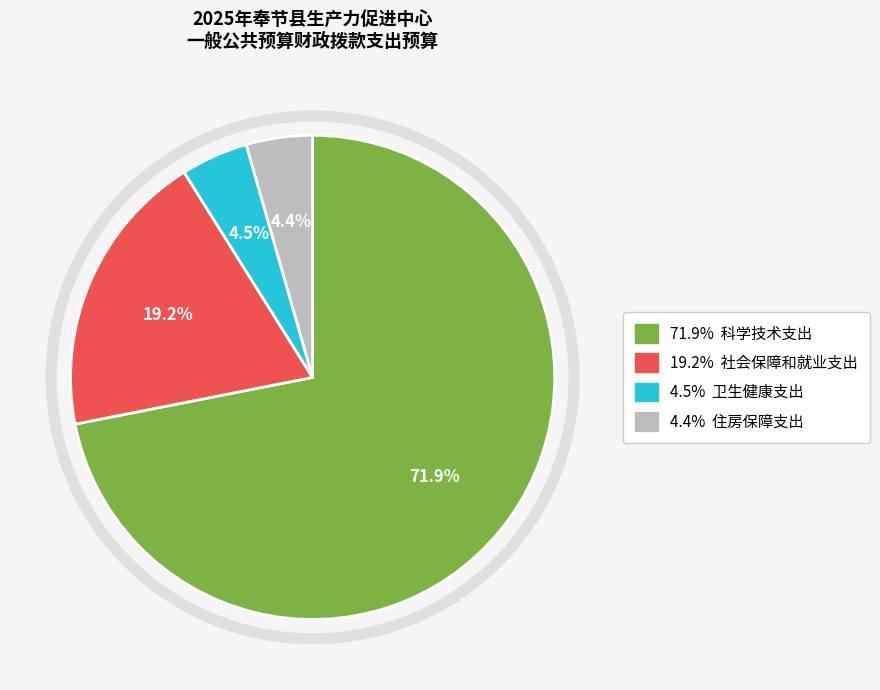

Is there any slice that represents more than half of the pie?

Yes